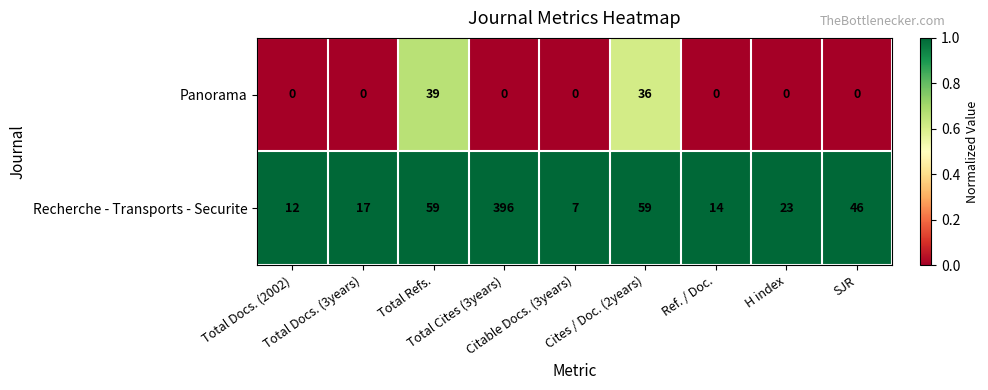

Which label corresponds to the largest value in the chart?

Total Cites (3years)